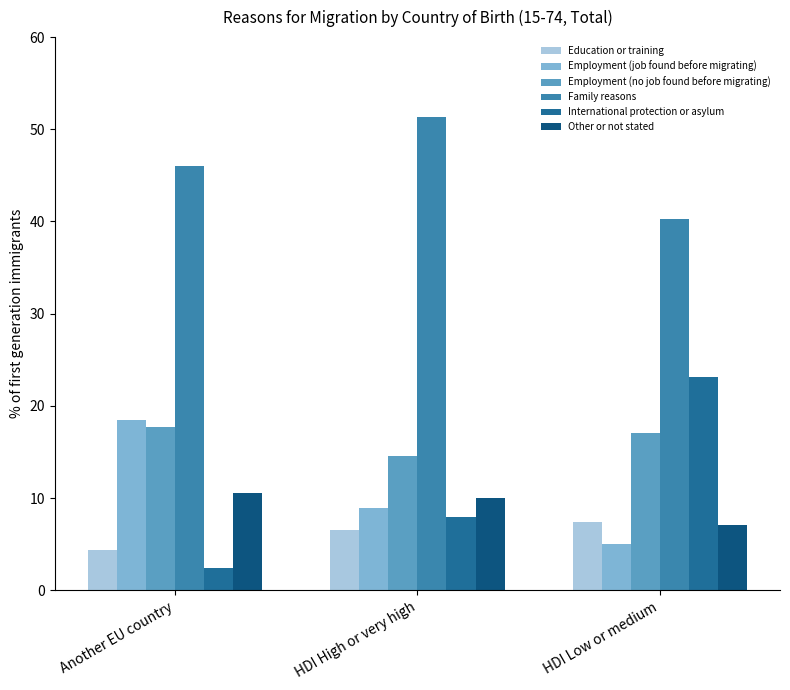

What are all the series names shown in the legend?

Education or training, Employment (job found before migrating), Employment (no job found before migrating), Family reasons, International protection or asylum, Other or not stated